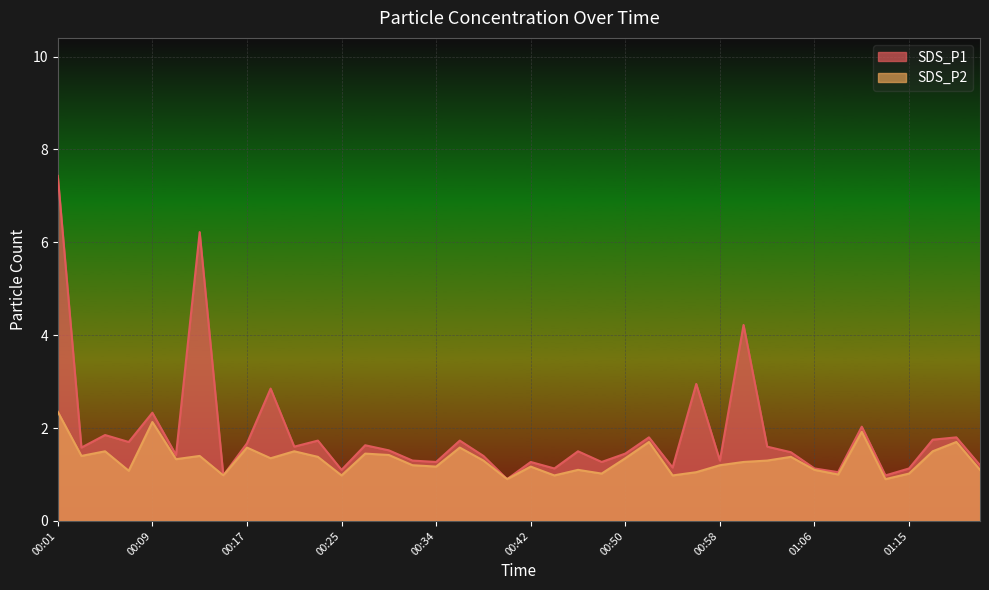

How many lines are shown in the chart?

2